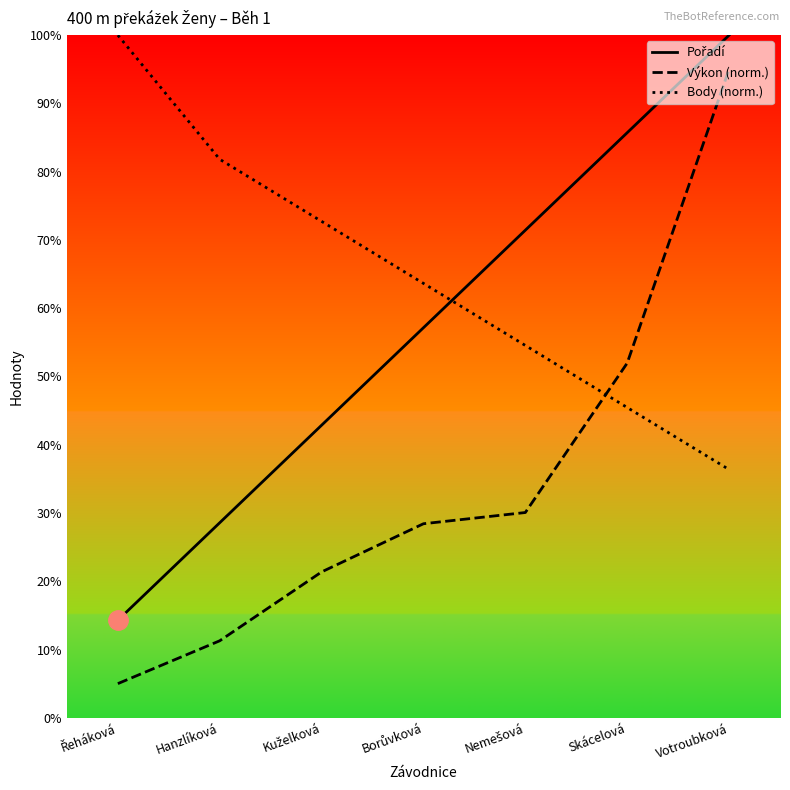

Reading right to left, extract all data points from this chart.

Pořadí: Votroubková=100.0	Skácelová=85.7	Nemešová=71.4	Borůvková=57.1	Kuželková=42.9	Hanzlíková=28.6	Řeháková=14.3
Výkon (norm.): Votroubková=95.0	Skácelová=52.0	Nemešová=30.1	Borůvková=28.4	Kuželková=21.4	Hanzlíková=11.3	Řeháková=5.0
Body (norm.): Votroubková=36.4	Skácelová=45.5	Nemešová=54.5	Borůvková=63.6	Kuželková=72.7	Hanzlíková=81.8	Řeháková=100.0